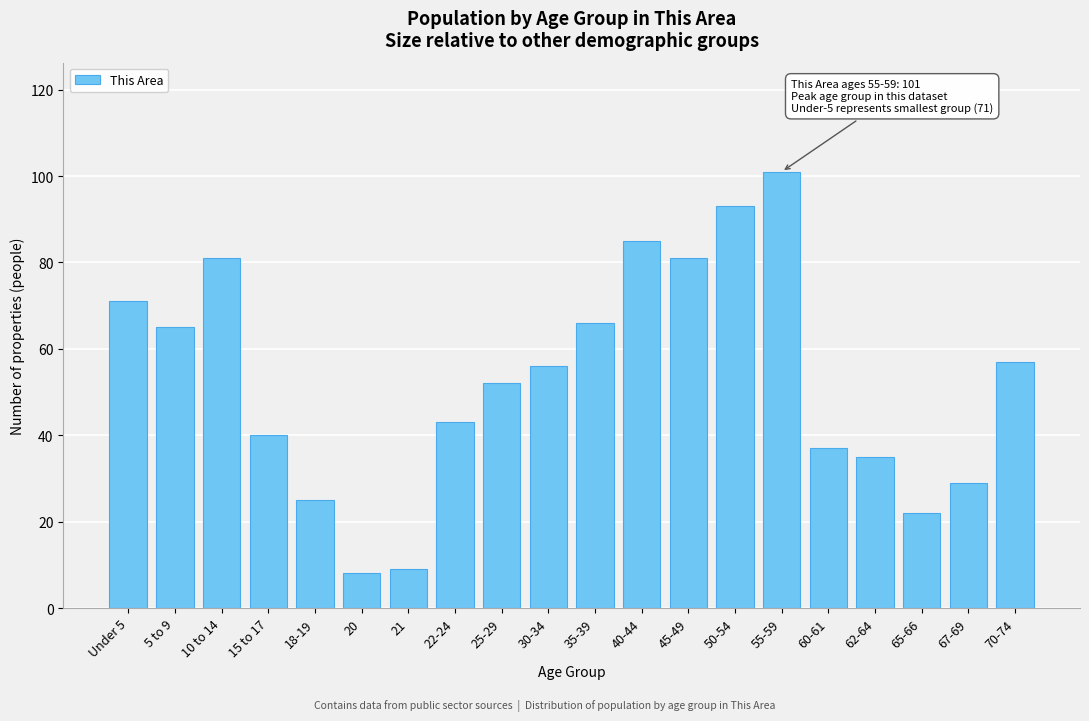

Reading left to right, transcribe all the data shown in this chart.

Under 5=71	5 to 9=65	10 to 14=81	15 to 17=40	18-19=25	20=8	21=9	22-24=43	25-29=52	30-34=56	35-39=66	40-44=85	45-49=81	50-54=93	55-59=101	60-61=37	62-64=35	65-66=22	67-69=29	70-74=57